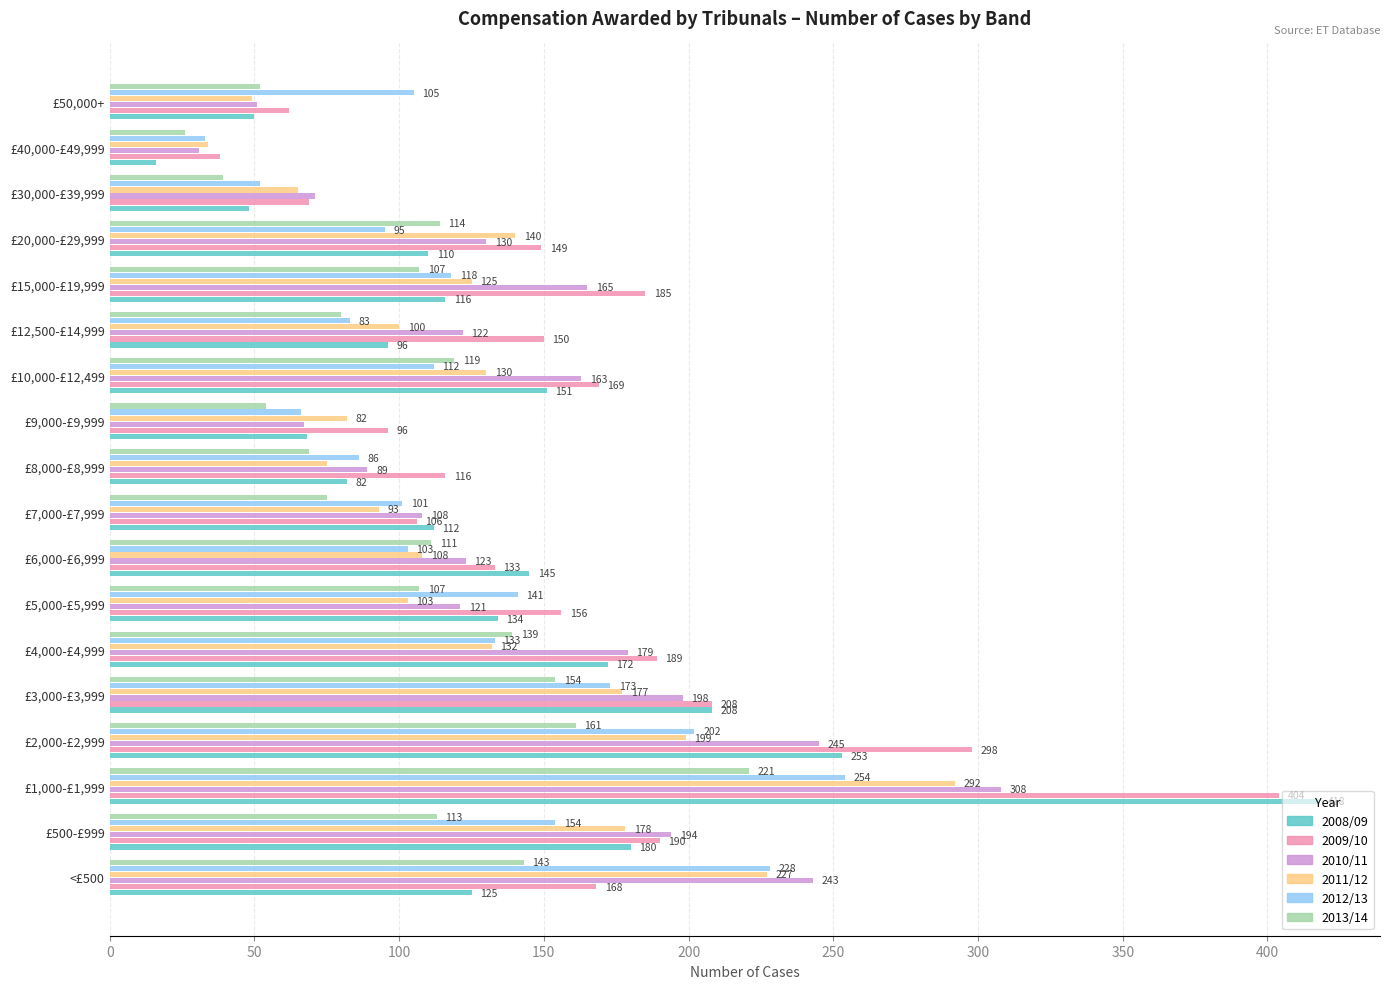

At which label does 2010/11 reach its peak?

£1,000-£1,999